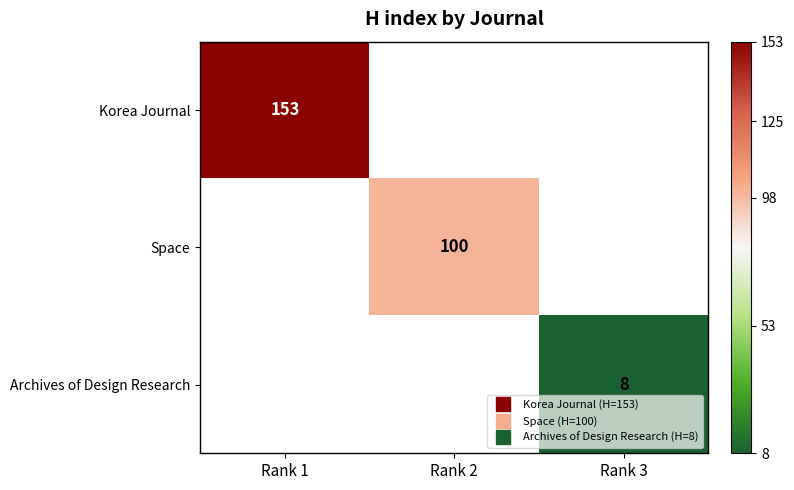

What is the smallest value displayed?

8.0